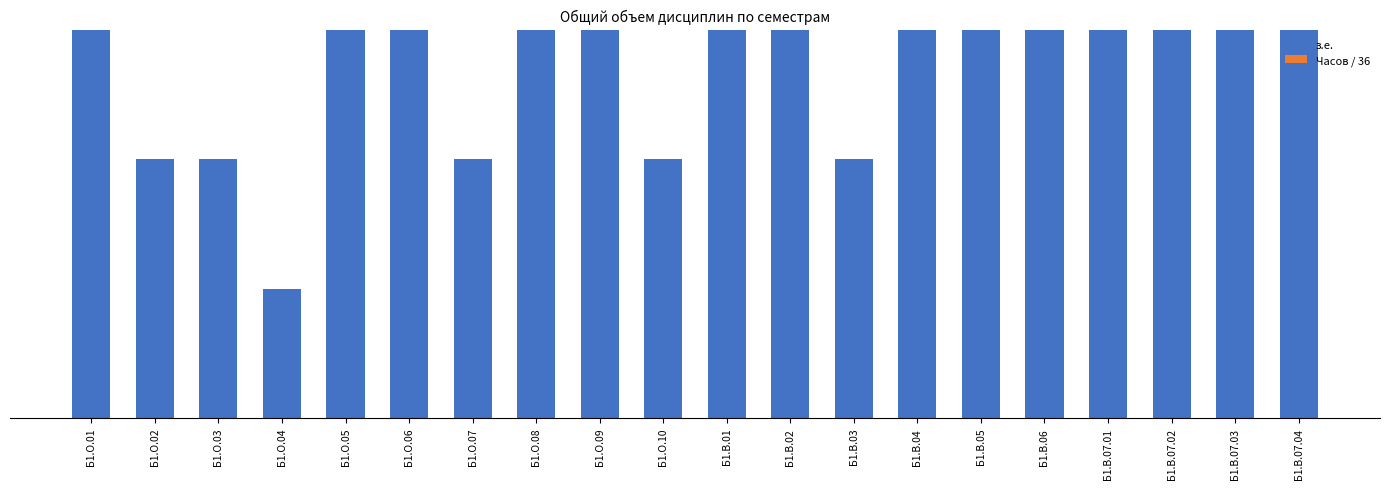

Are the bars horizontal?

No